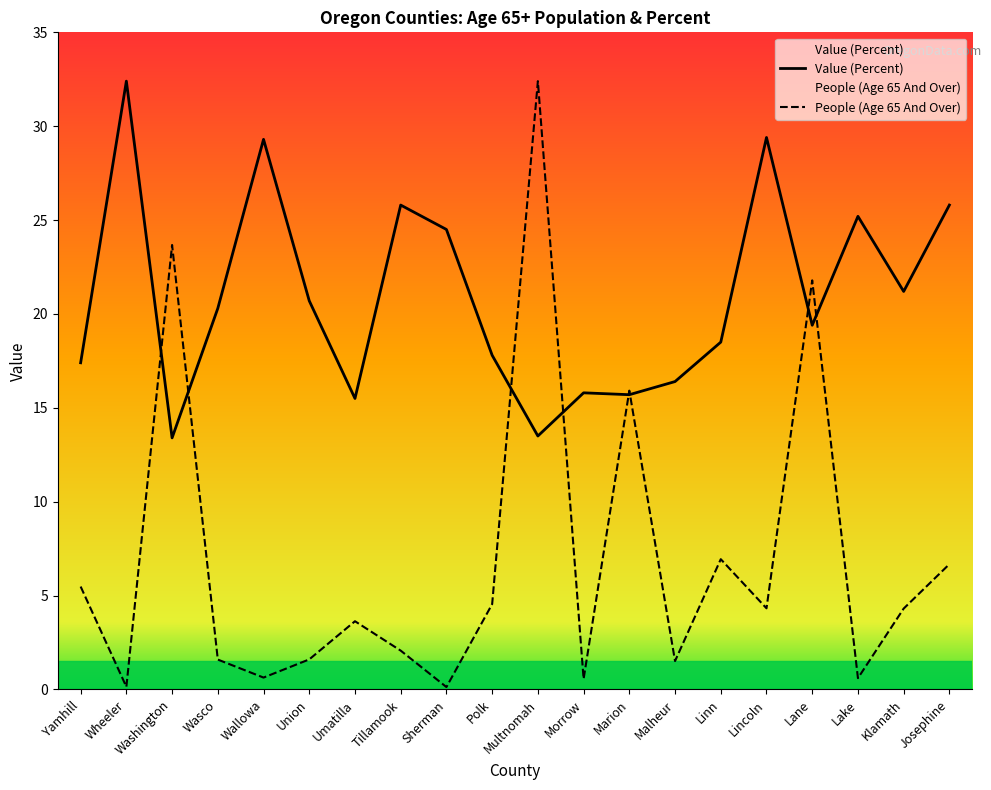

How many data points in People (Age 65 And Over) are less than 4?

10